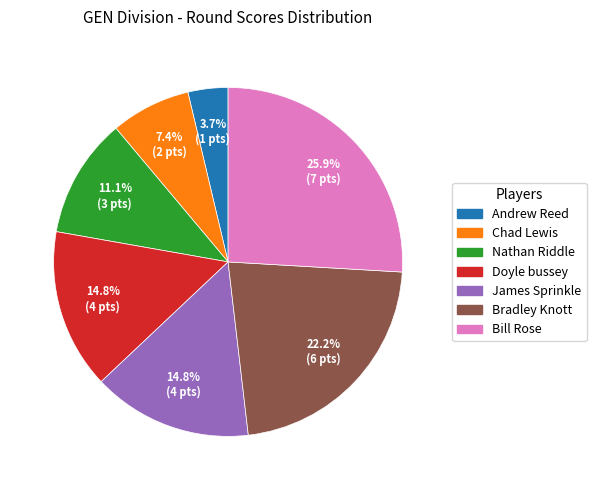

What percentage is the Andrew Reed slice, to the nearest percent?

4%